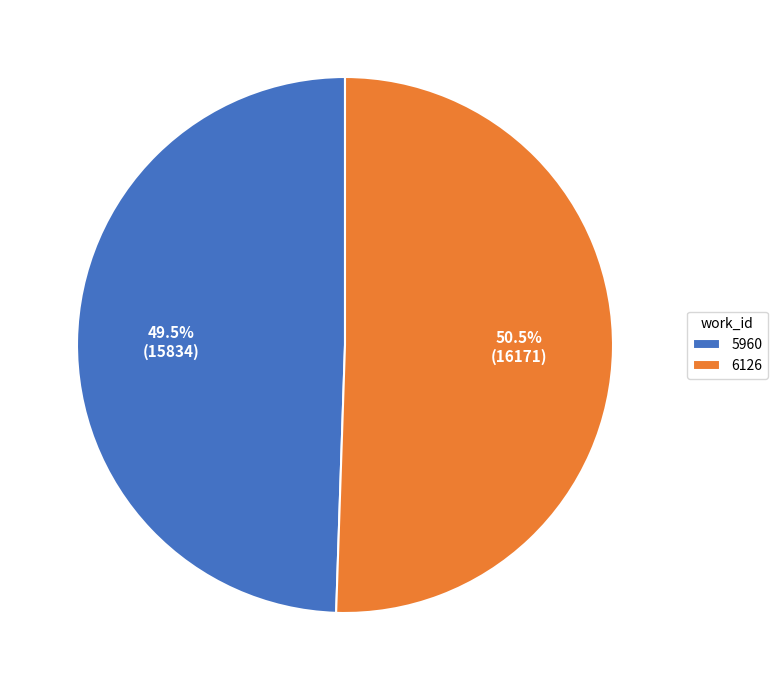

What is the largest slice in the pie chart?

6126